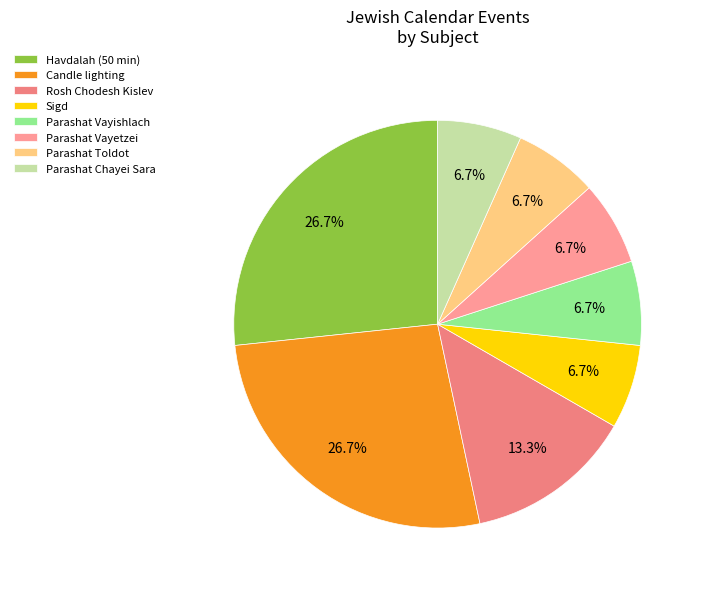

To the nearest percent, what is the average slice percentage?

12%